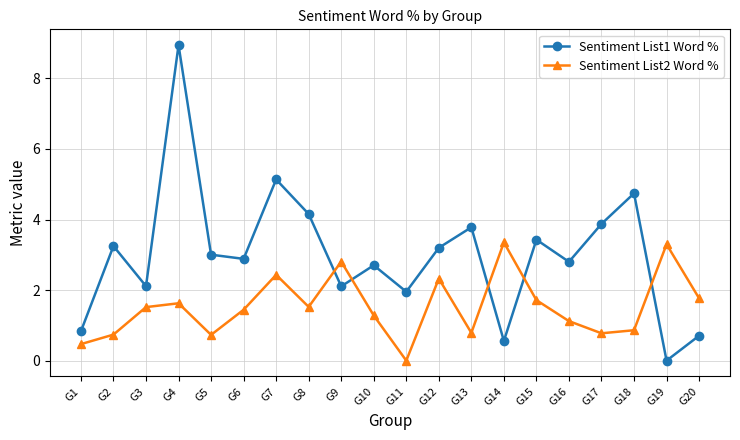

What is the greatest value displayed?

8.9